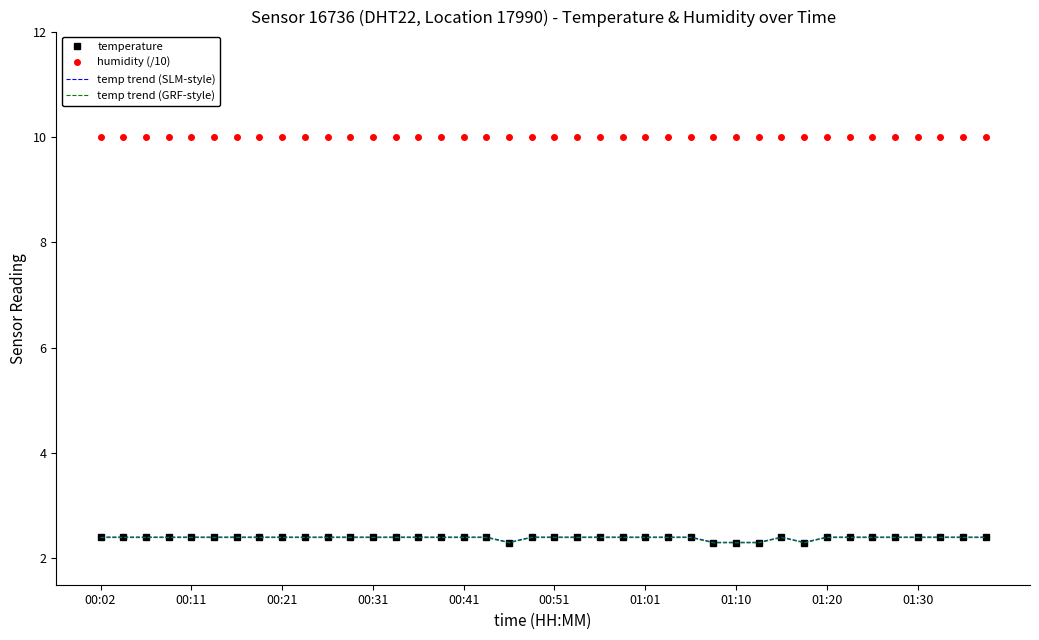

Reading left to right, list all the values displayed in this chart.

temperature: 2.4	2.4	2.4	2.4	2.4	2.4	2.4	2.4	2.4	2.4	2.4	2.4	2.4	2.4	2.4	2.4	2.4	2.4	2.3	2.4	2.4	2.4	2.4	2.4	2.4	2.4	2.4	2.3	2.3	2.3	2.4	2.3	2.4	2.4	2.4	2.4	2.4	2.4	2.4	2.4
humidity (/10): 10.0	10.0	10.0	10.0	10.0	10.0	10.0	10.0	10.0	10.0	10.0	10.0	10.0	10.0	10.0	10.0	10.0	10.0	10.0	10.0	10.0	10.0	10.0	10.0	10.0	10.0	10.0	10.0	10.0	10.0	10.0	10.0	10.0	10.0	10.0	10.0	10.0	10.0	10.0	10.0
temp trend (SLM-style): 2.4	2.4	2.4	2.4	2.4	2.4	2.4	2.4	2.4	2.4	2.4	2.4	2.4	2.4	2.4	2.4	2.4	2.4	2.3	2.4	2.4	2.4	2.4	2.4	2.4	2.4	2.4	2.3	2.3	2.3	2.4	2.3	2.4	2.4	2.4	2.4	2.4	2.4	2.4	2.4
temp trend (GRF-style): 2.4	2.4	2.4	2.4	2.4	2.4	2.4	2.4	2.4	2.4	2.4	2.4	2.4	2.4	2.4	2.4	2.4	2.4	2.3	2.4	2.4	2.4	2.4	2.4	2.4	2.4	2.4	2.3	2.3	2.3	2.4	2.3	2.4	2.4	2.4	2.4	2.4	2.4	2.4	2.4